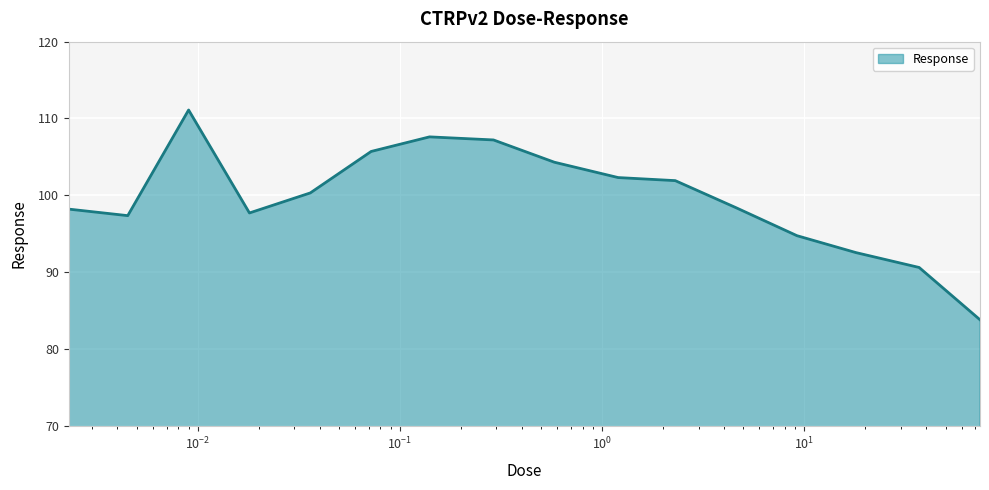

What is the maximum value shown in the chart?

111.1